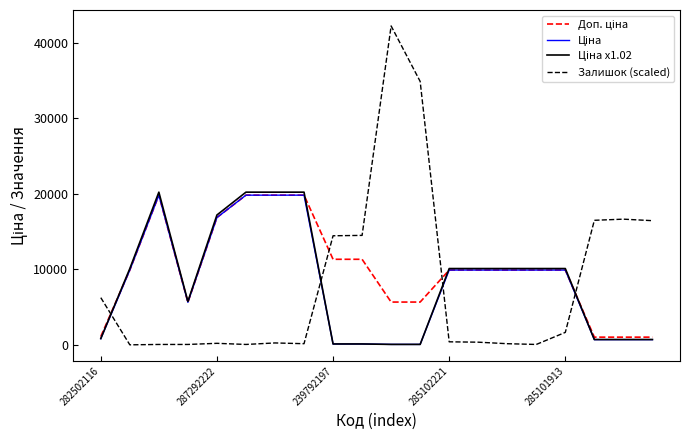

Which series has the widest spread of values?

Залишок (scaled)